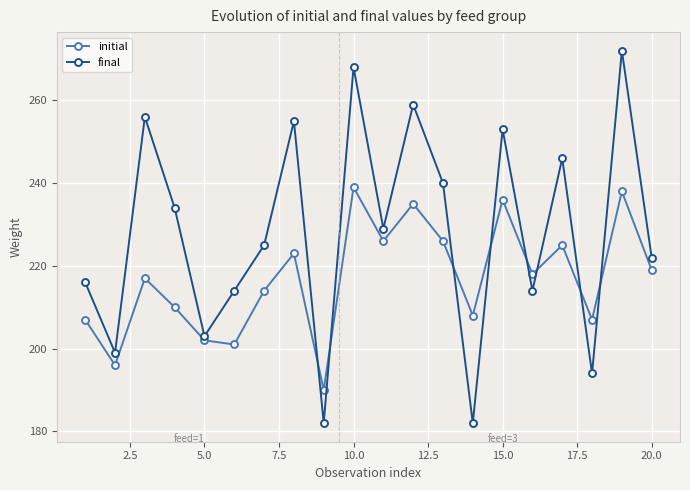

List the series in order of their peak value, lowest first.

initial, final